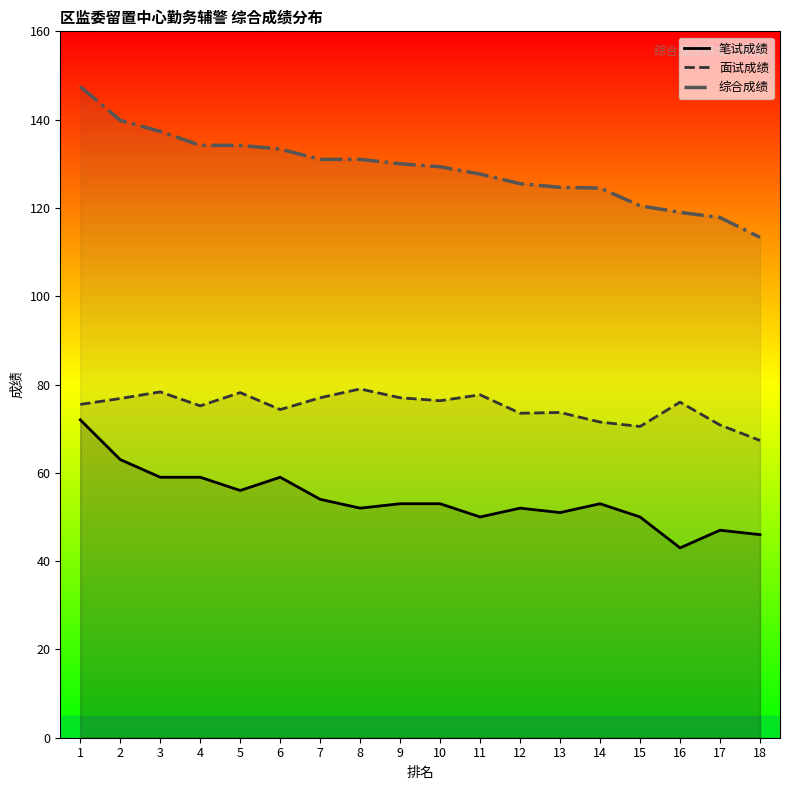

In 面试成绩, how many points are lower than both neighbors (excluding endpoints)?

5